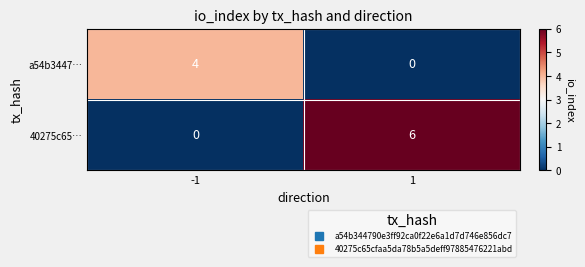

What is the sum of the 40275c65… values at 1 and -1?

6